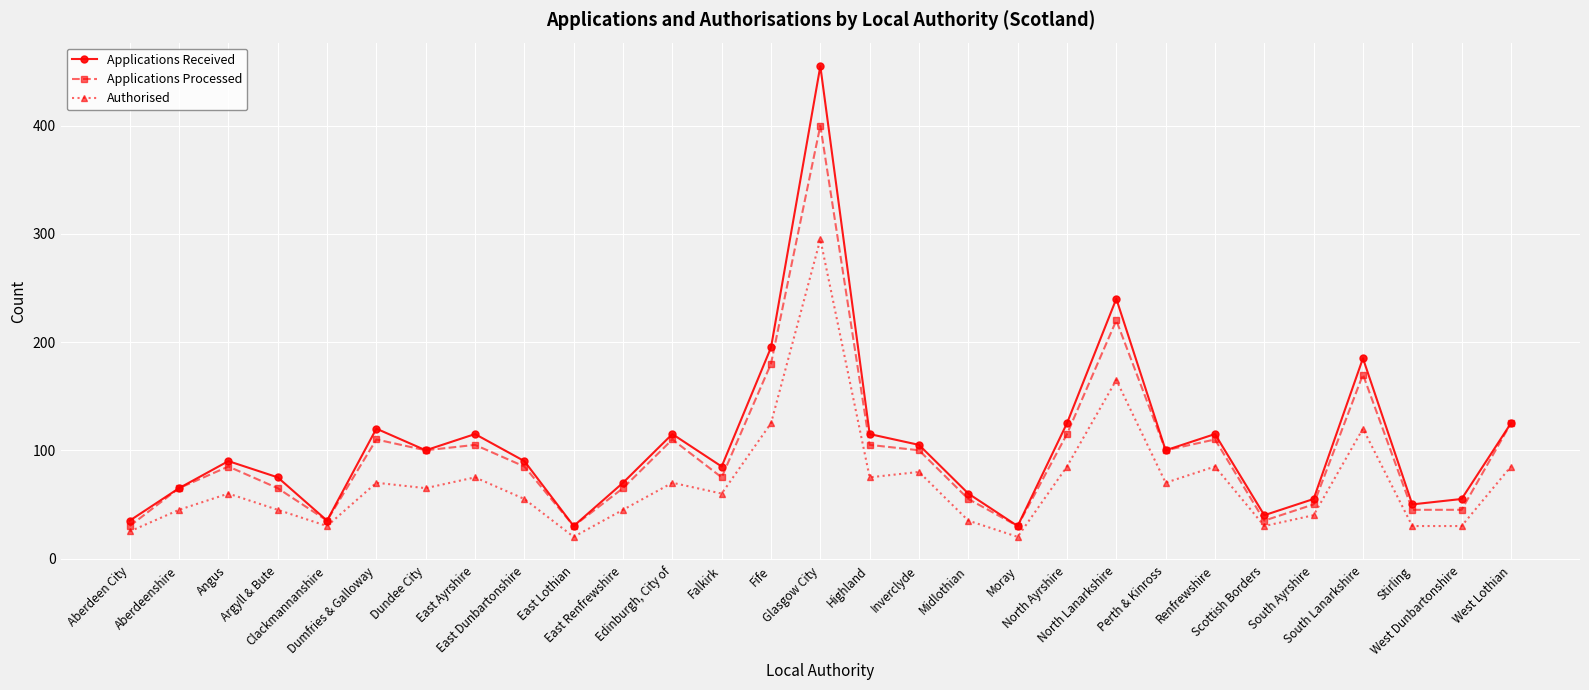

What is the difference between the Applications Processed values at Midlothian and Edinburgh, City of?

55